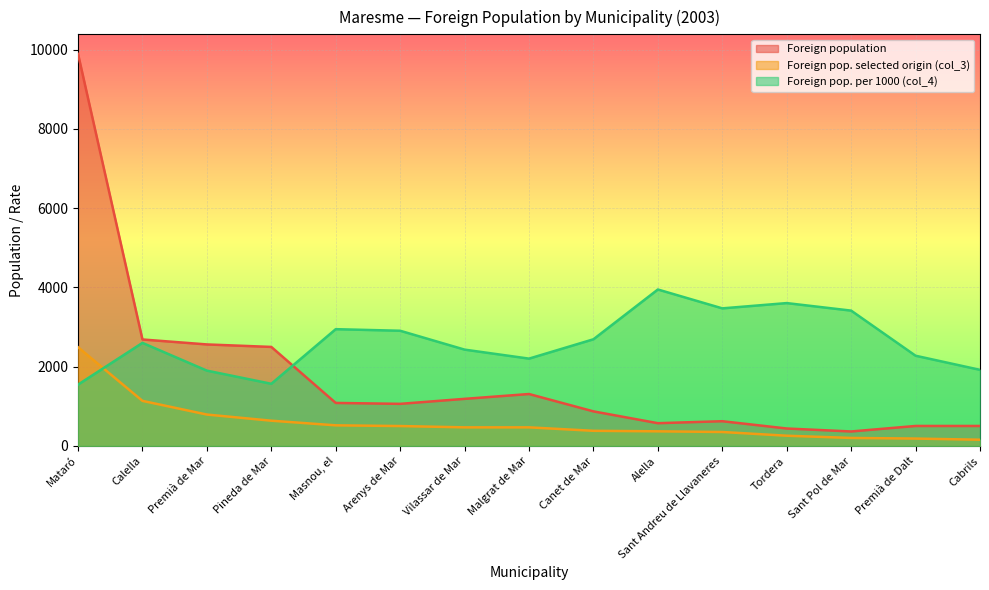

What is the value of the Foreign pop. selected origin (col_3) point at the 7th from the left?

470